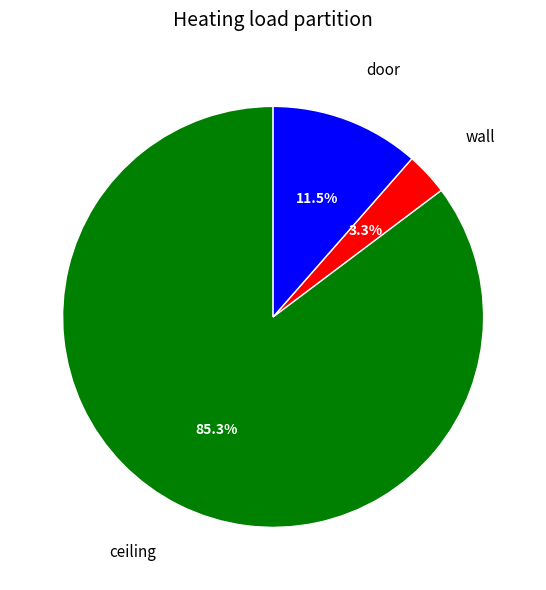

How many slices are in this pie chart?

3